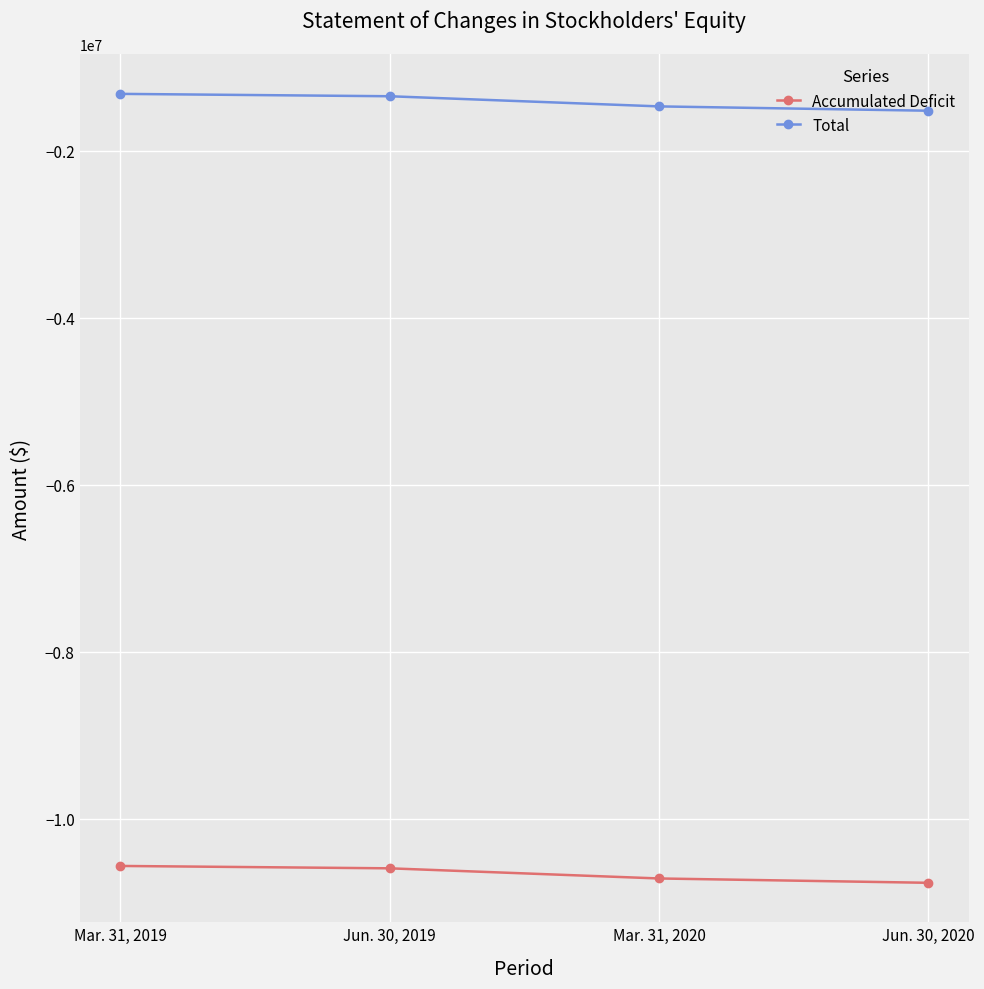

True or false: Total and Accumulated Deficit intersect in this chart.

False